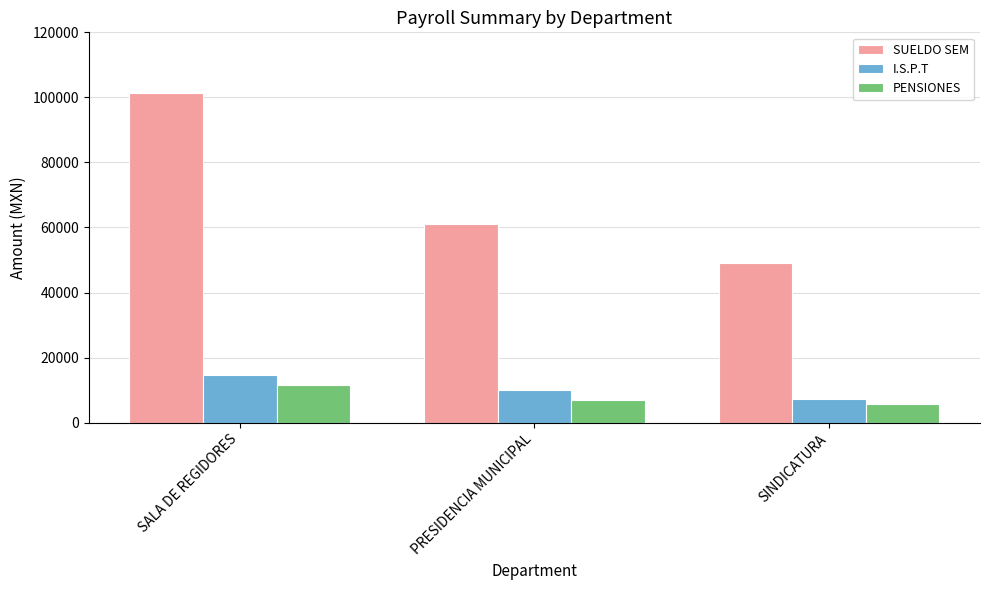

Is it true that I.S.P.T equals 7412.1 at SINDICATURA?

True